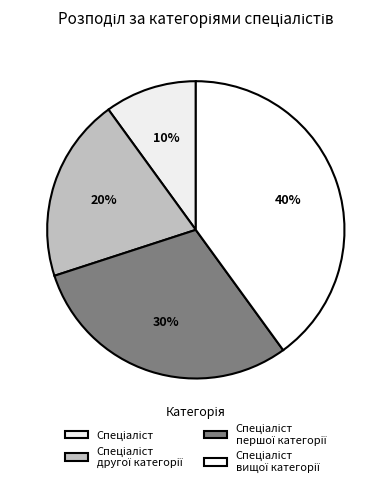

Count the number of slices in the pie.

4